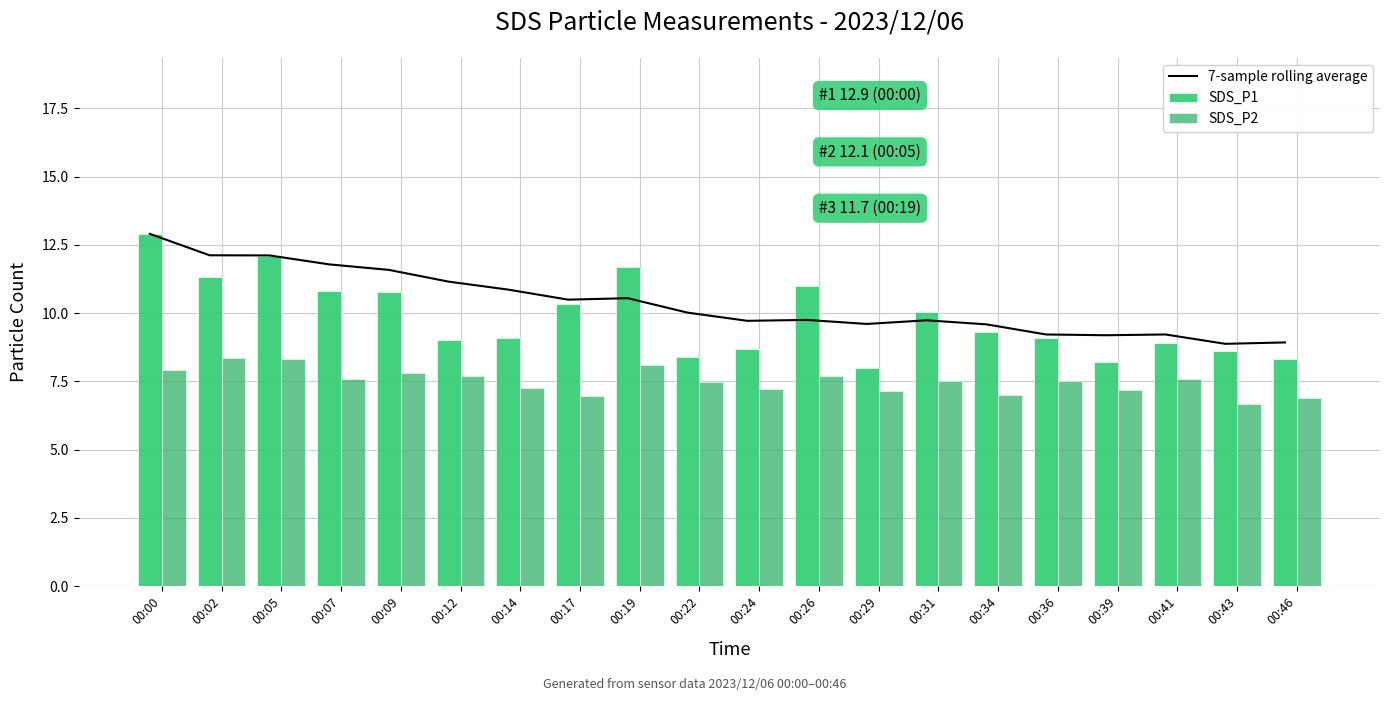

What is the sum of all SDS_P1 values?

196.6